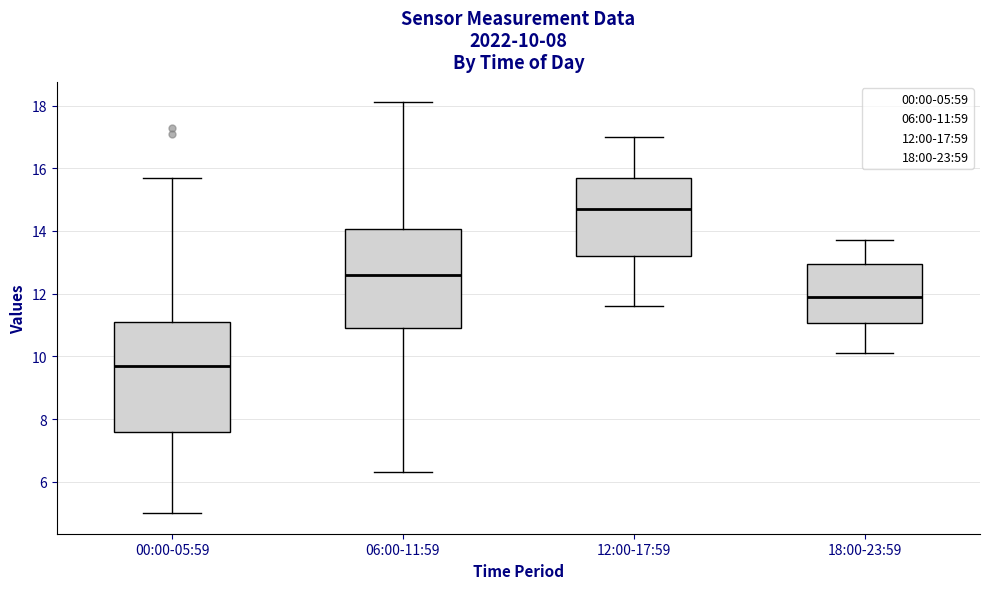

Which box has the lowest median line?

00:00-05:59